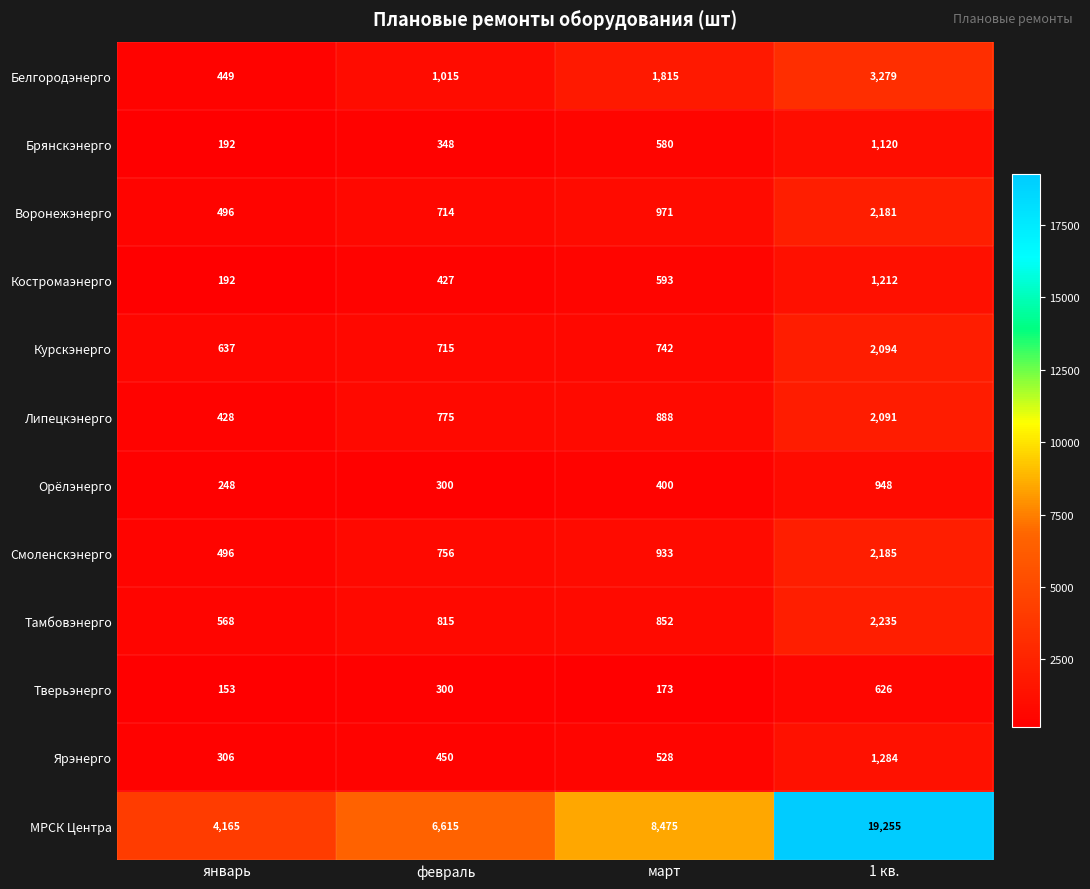

Is it true that Орёлэнерго equals 300 at февраль?

True